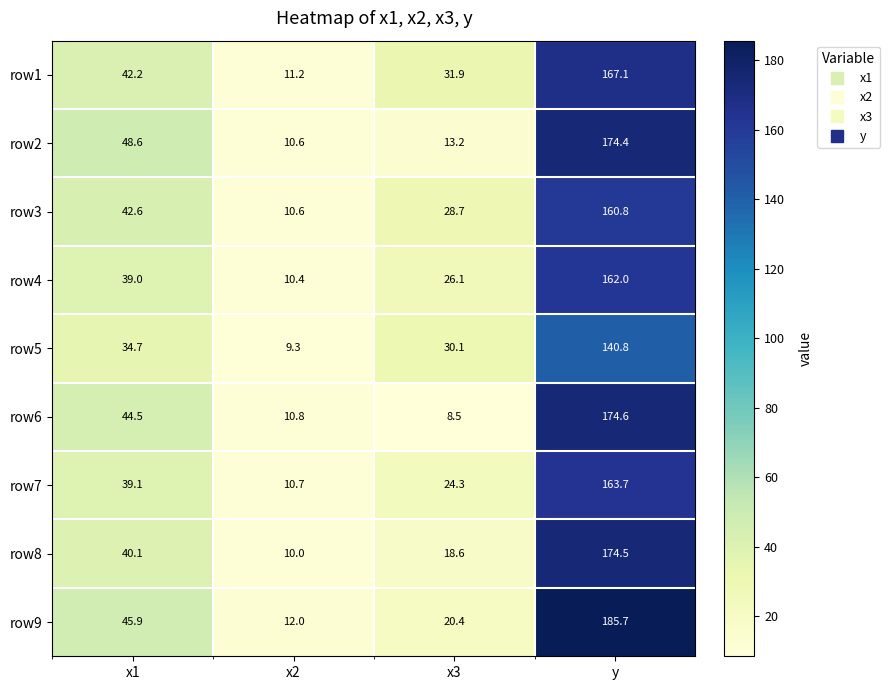

Which category has the lowest value across all series?

x3